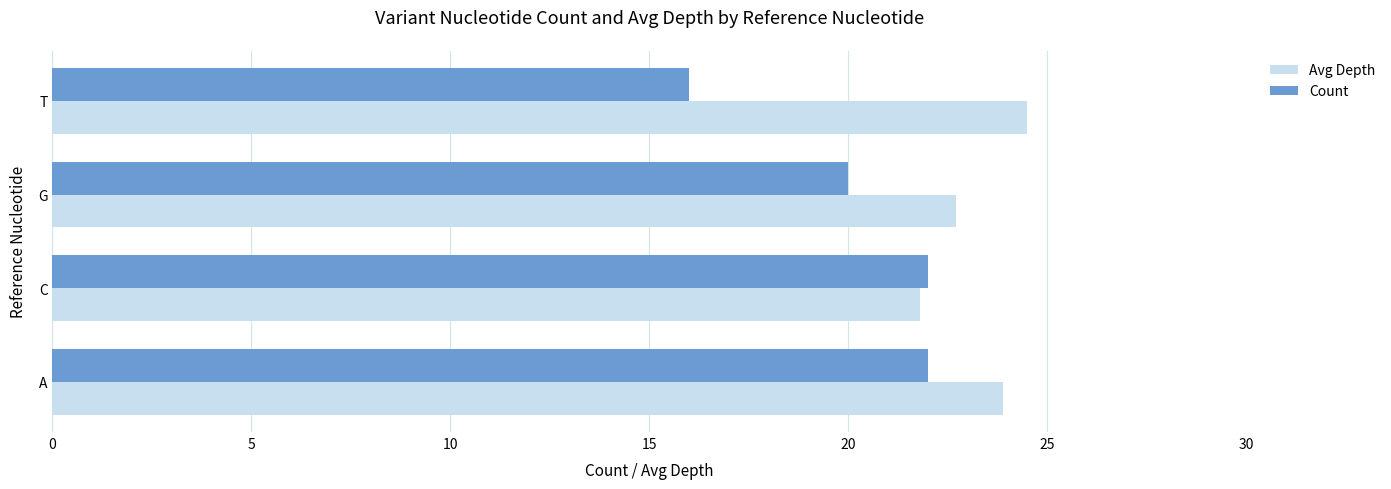

At how many categories does at least one series exceed 23?

2